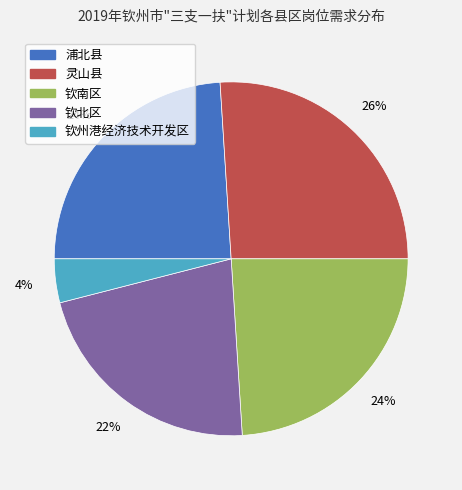

Count the number of slices in the pie.

5